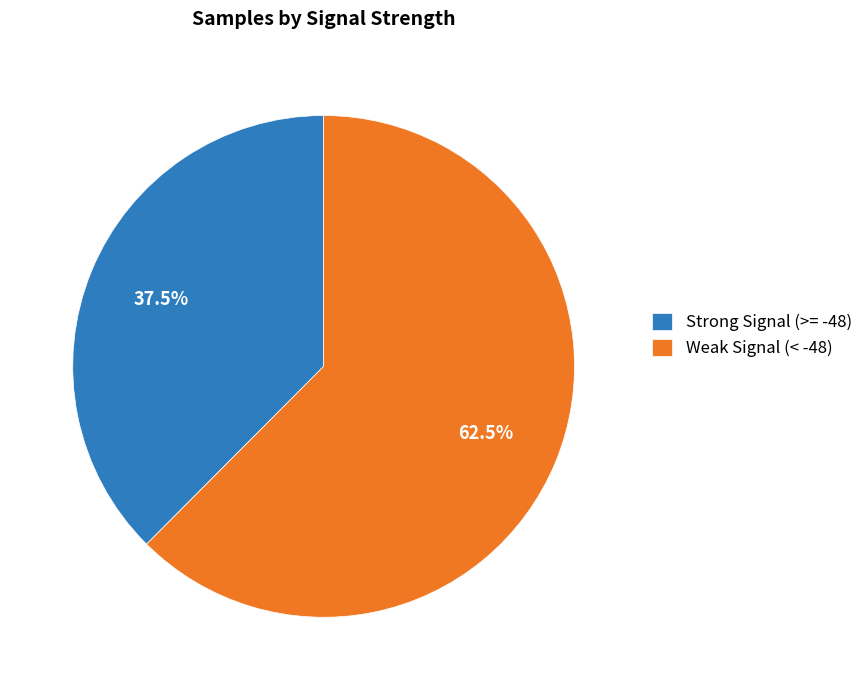

Is there a majority slice in this chart?

Yes